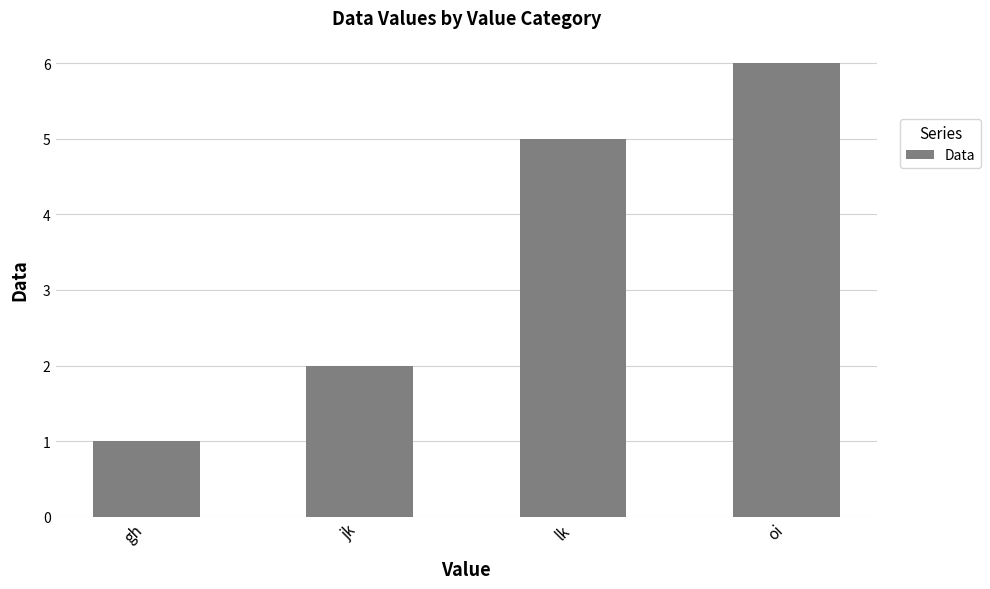

What value does the data have at oi?

6